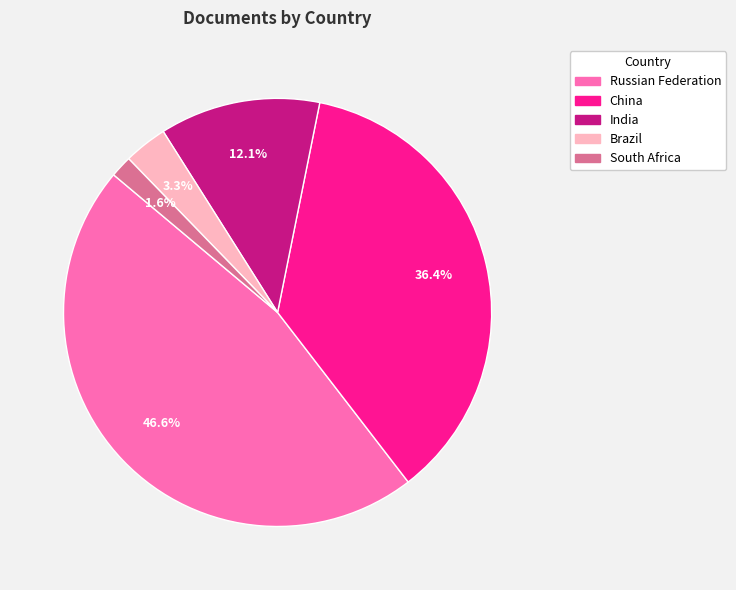

The Russian Federation slice represents 47% of the pie. True or false?

True